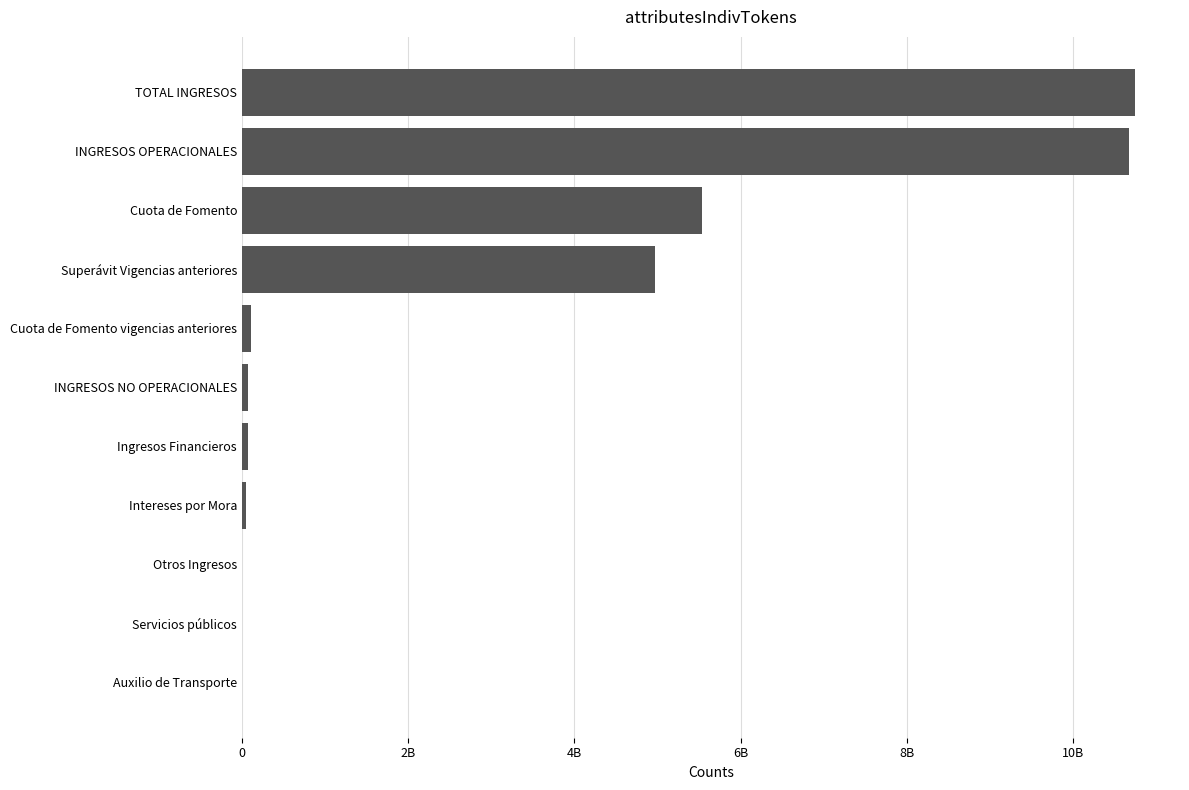

Where is the data nearest to the value 5374718170?

Cuota de Fomento